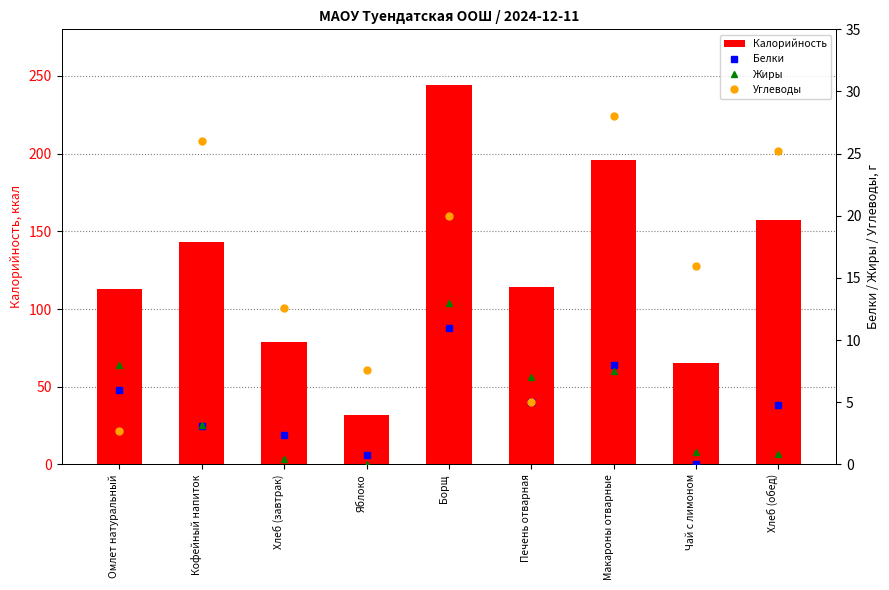

Which series has the largest total across all categories?

Калорийность